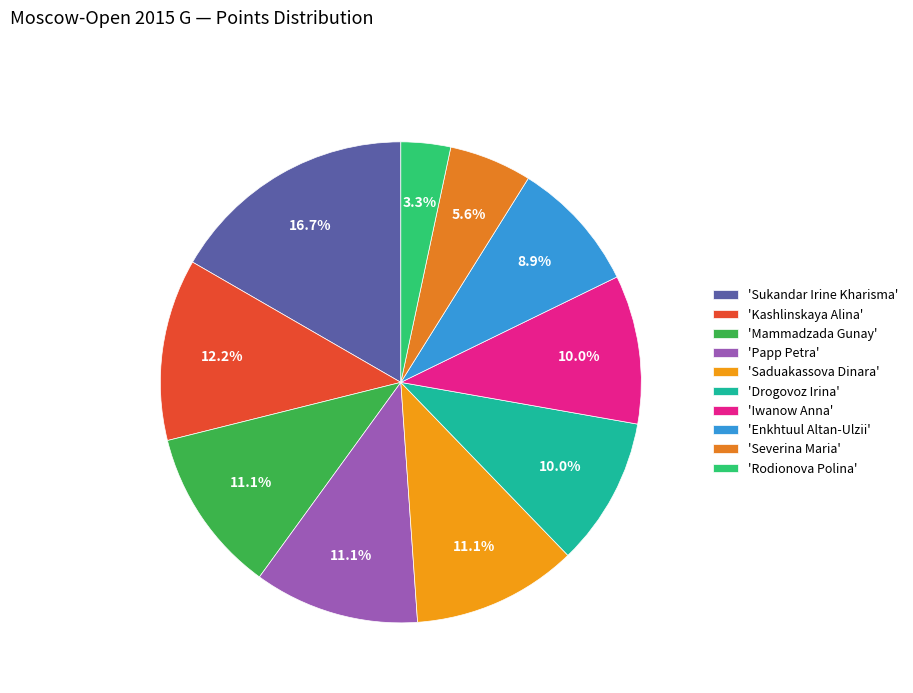

To the nearest percent, what is the difference between the largest and smallest slice percentages?

13%